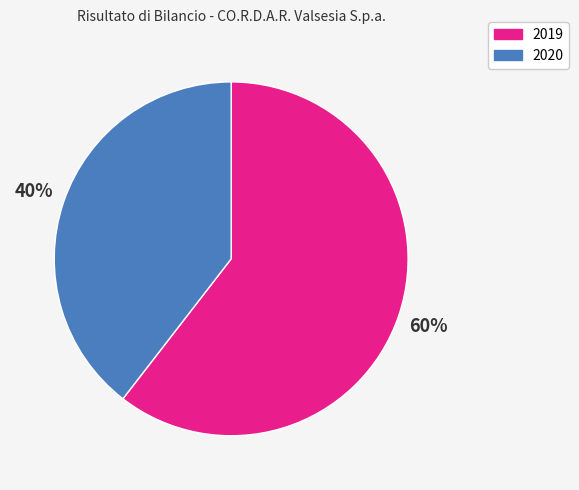

Which category has the biggest portion of the pie?

2019